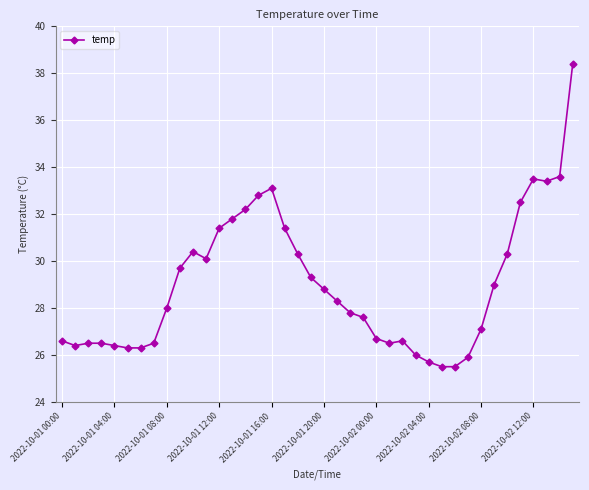

What is the difference between the maximum and minimum values?

12.9